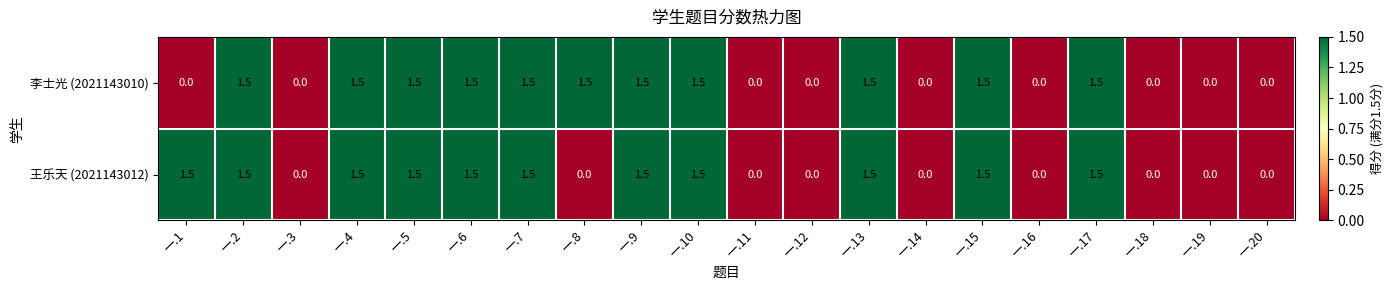

What is the difference between the highest and lowest values at 一.1?

1.5